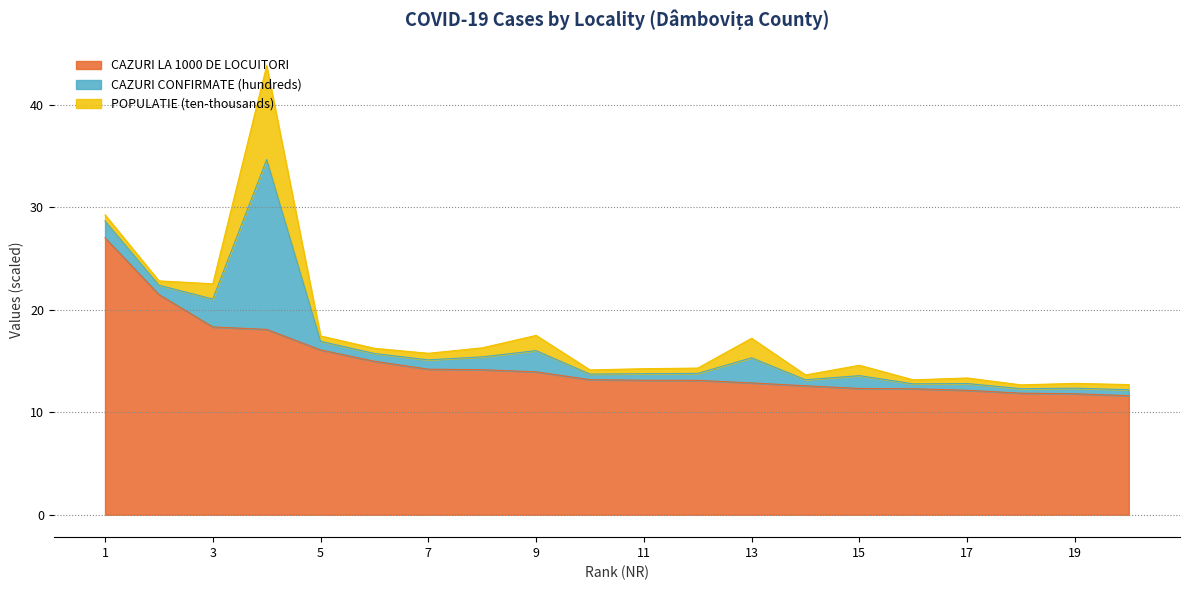

What is the minimum value for CAZURI CONFIRMATE (hundreds)?

0.4